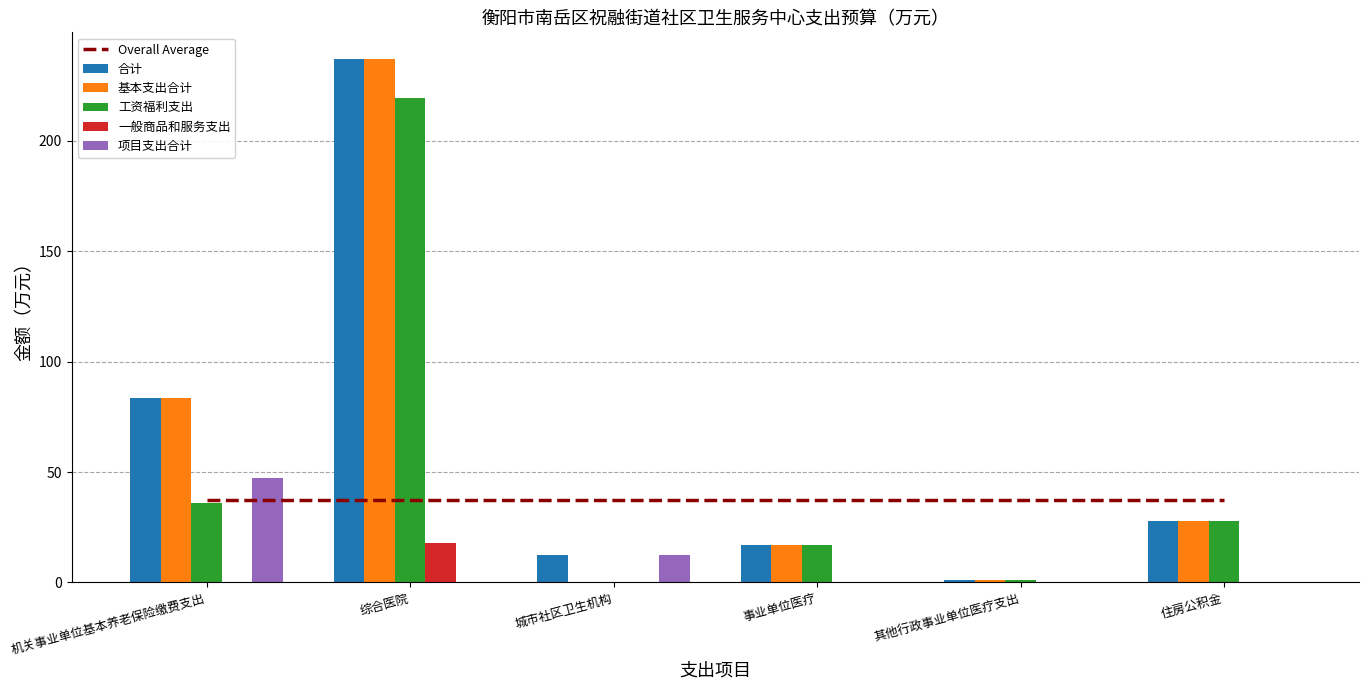

What is the difference between the highest and lowest values at 其他行政事业单位医疗支出?

37.5